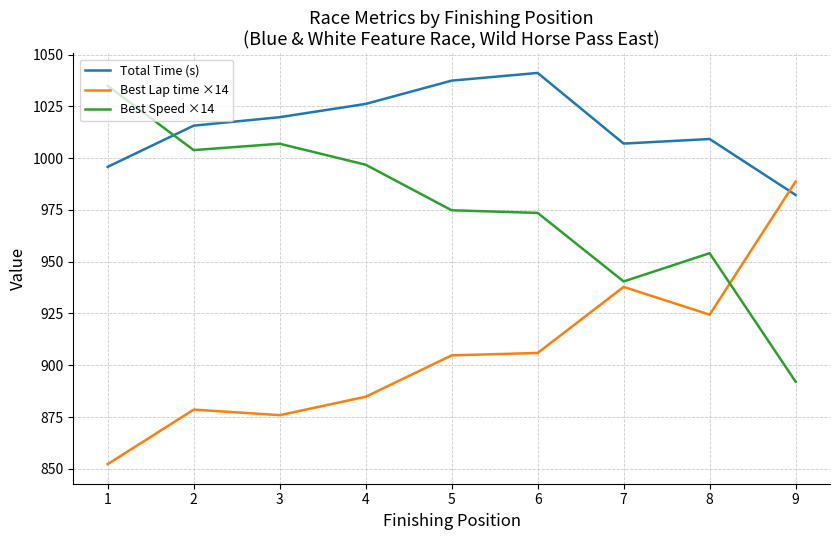

True or false: Total Time (s) has a value of 995.8 at 1.

True